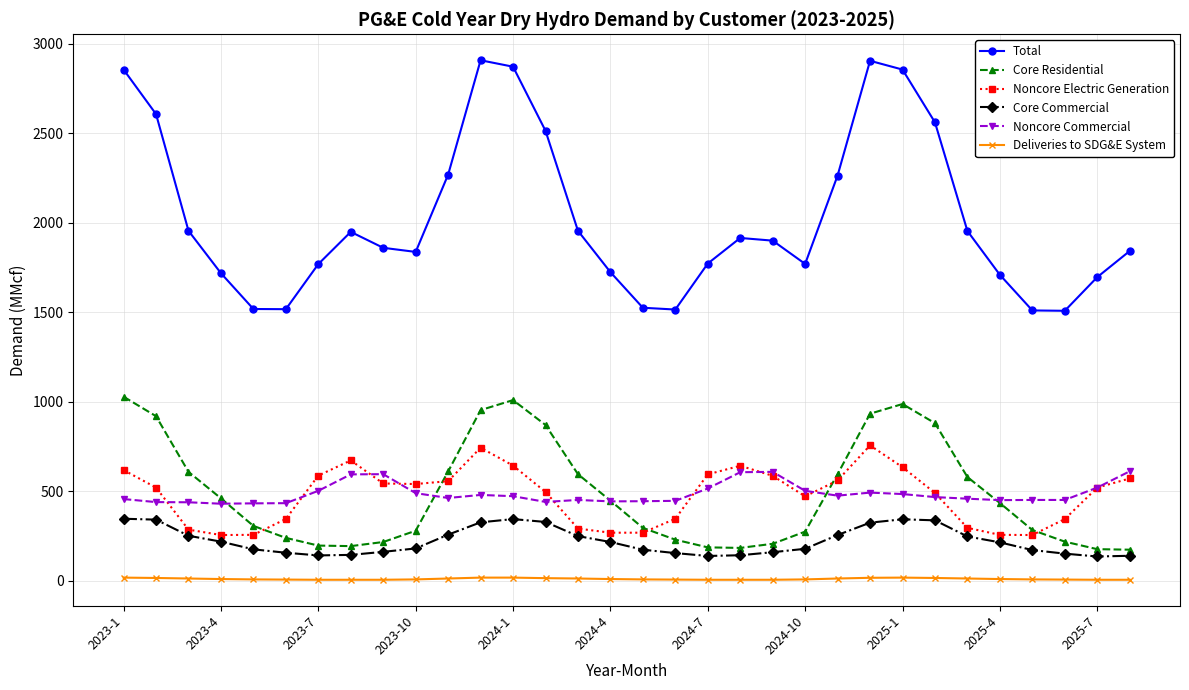

True or false: Noncore Electric Generation and Total cross at least once.

False